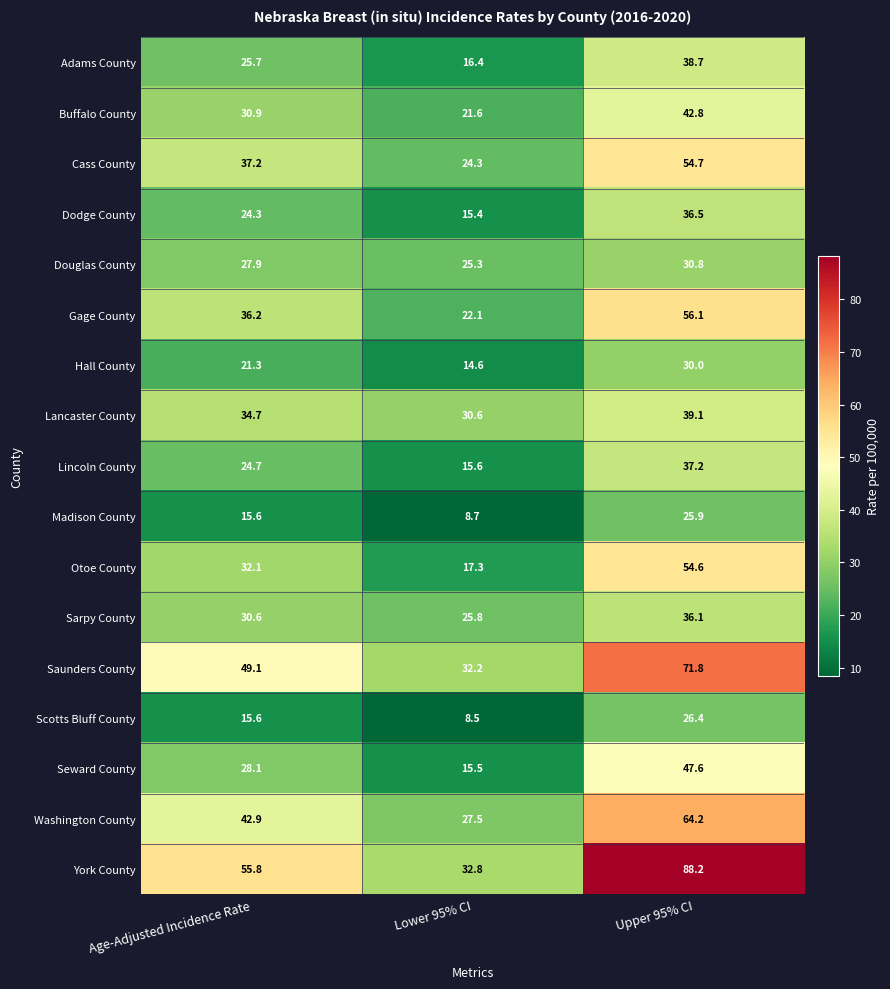

List the series in order of their peak value, highest first.

York County, Saunders County, Washington County, Gage County, Cass County, Otoe County, Seward County, Buffalo County, Lancaster County, Adams County, Lincoln County, Dodge County, Sarpy County, Douglas County, Hall County, Scotts Bluff County, Madison County